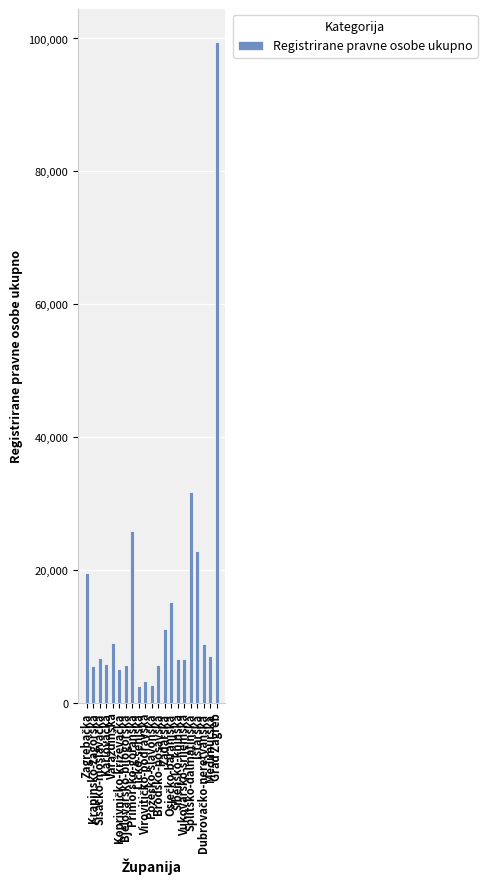

The chart shows a value of 10140 at Splitsko-dalmatinska. True or false?

False